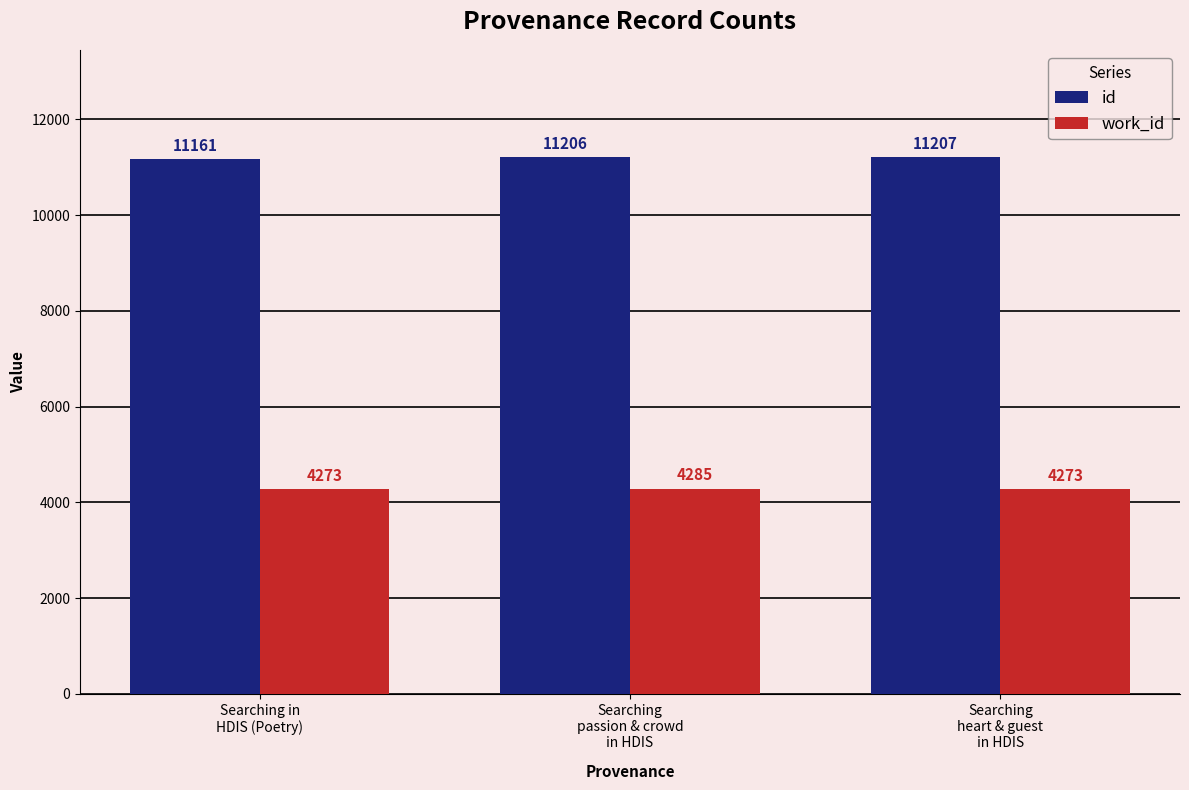

The value of work_id at Searching
passion & crowd
in HDIS is 4285. True or false?

True